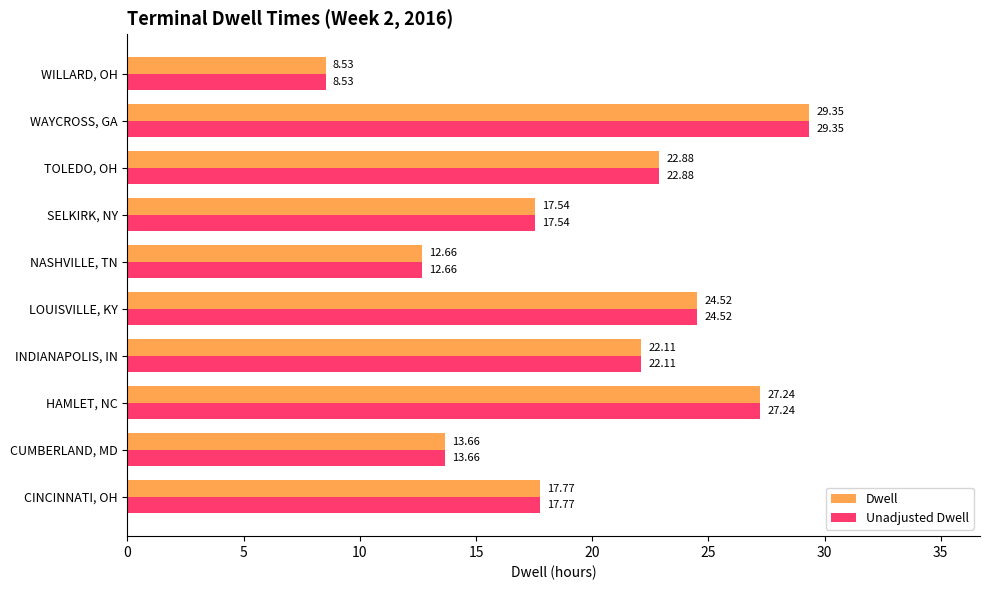

What is the sum of the Unadjusted Dwell values at TOLEDO, OH and SELKIRK, NY?

40.4